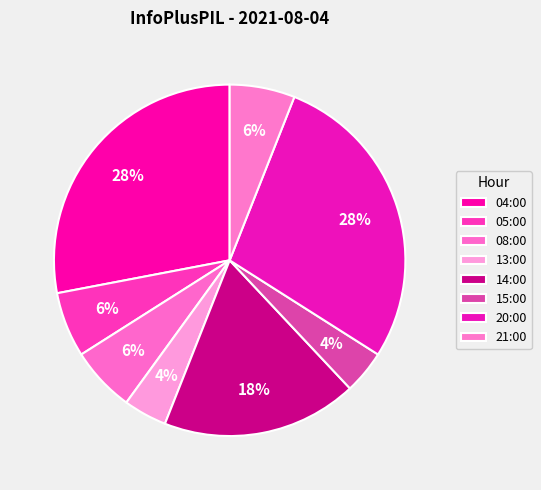

Is it true that 13:00 is 1% of the pie?

False